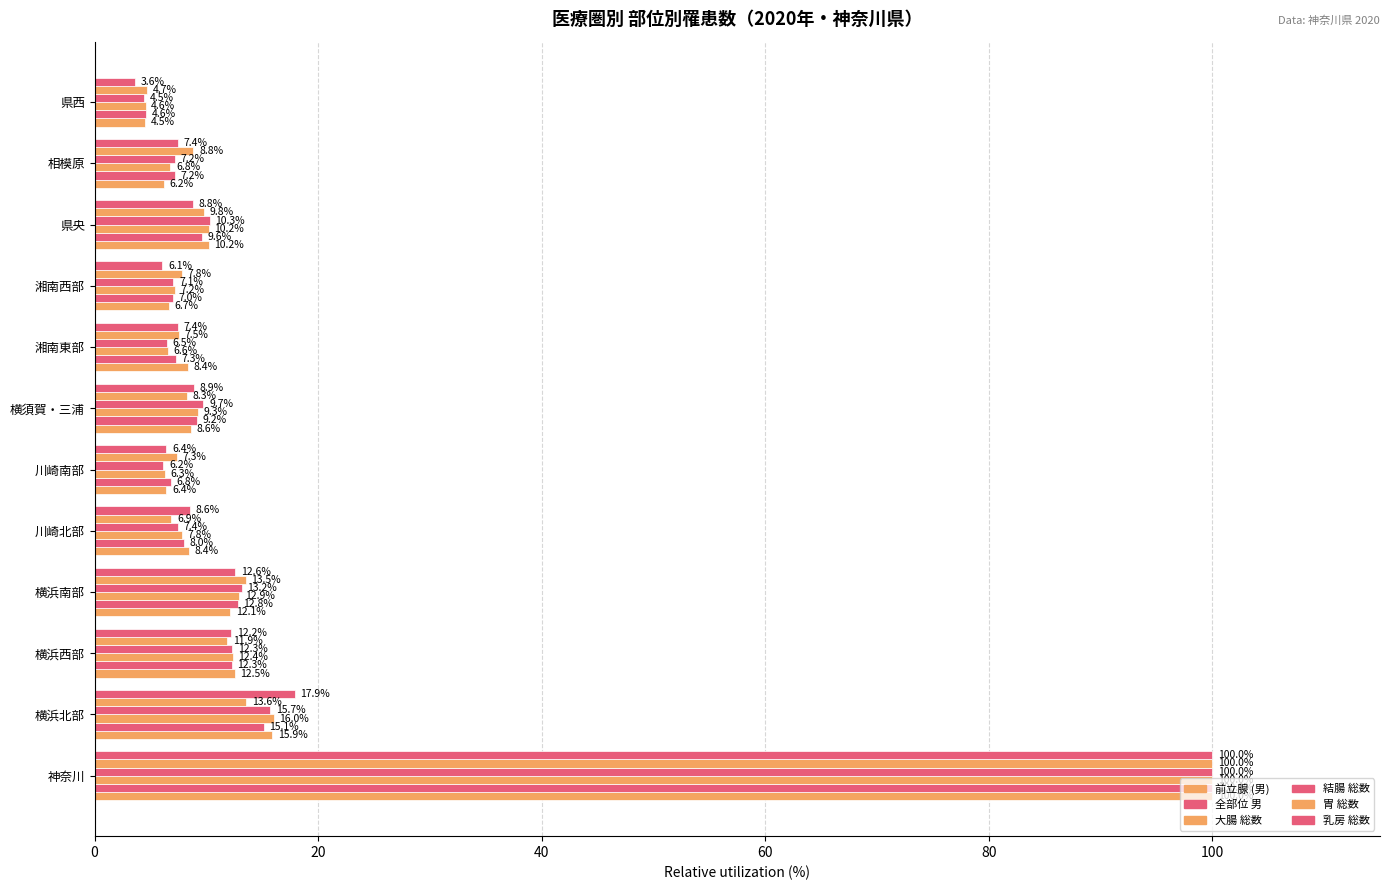

Which series has the largest total across all categories?

前立腺 (男)